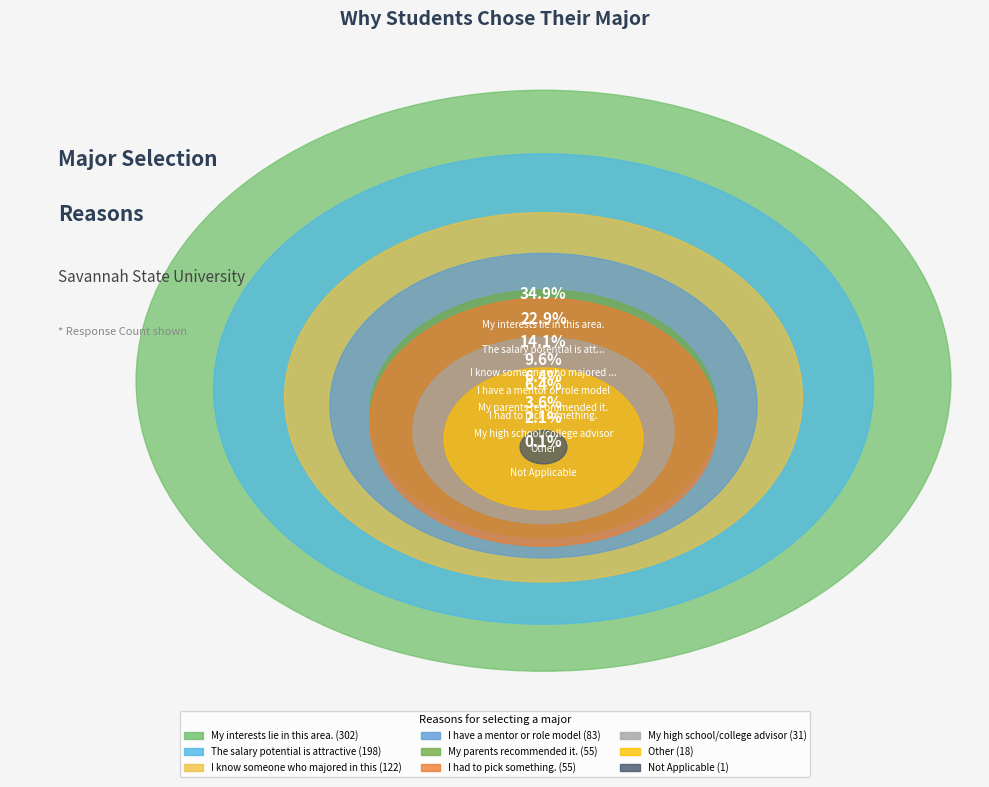

Is The salary potential is attractive the majority of the pie?

No